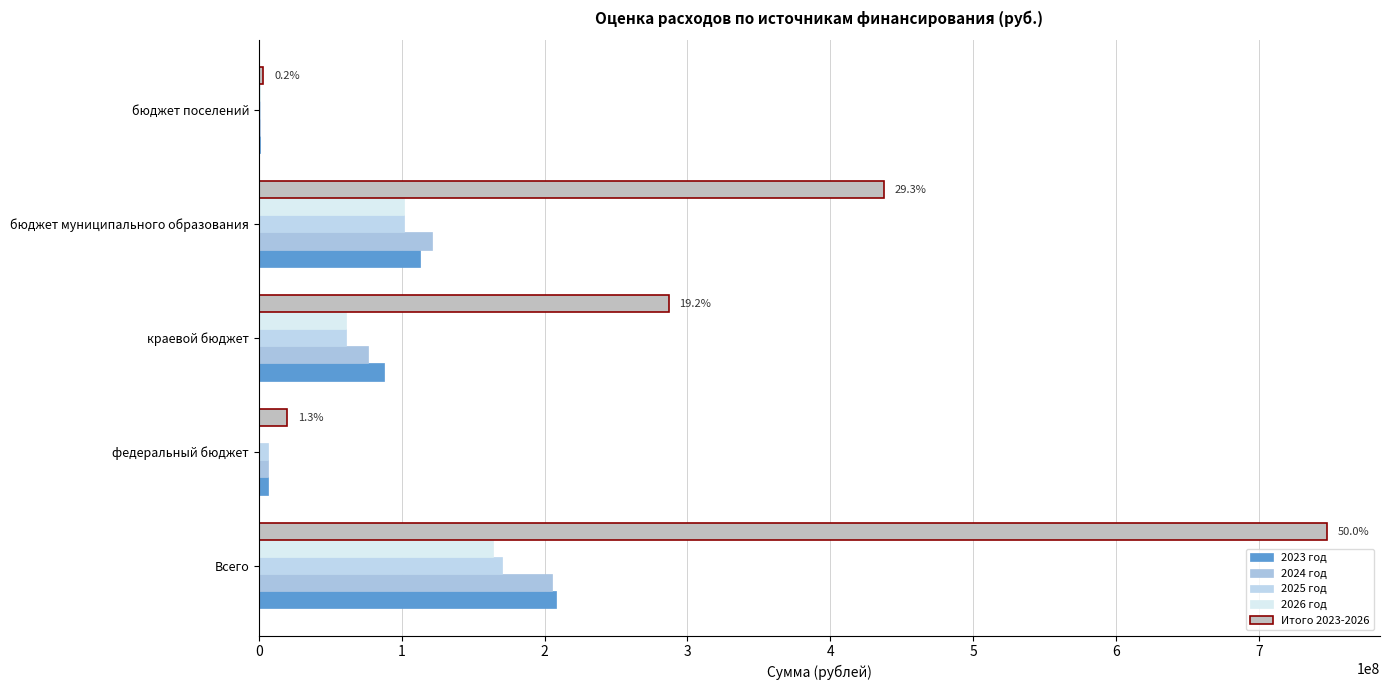

What is the value of the 2026 год bar at the 1st from the left?

163683124.0